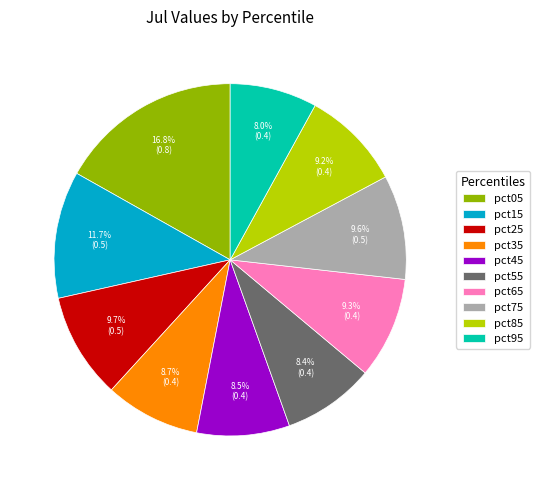

How many slices are in this pie chart?

10